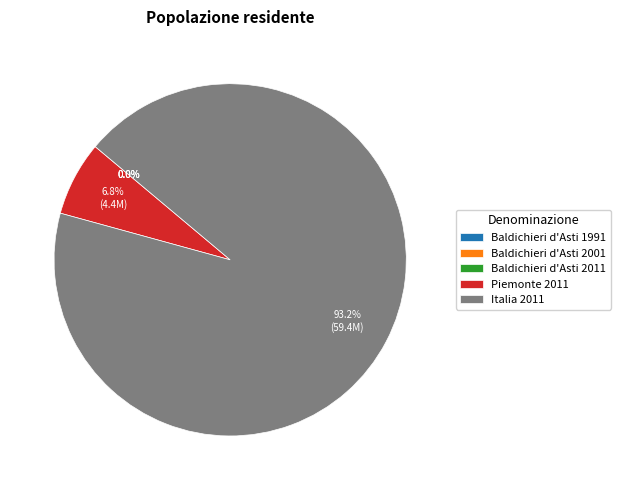

Is it true that Piemonte 2011 is 13% of the pie?

False